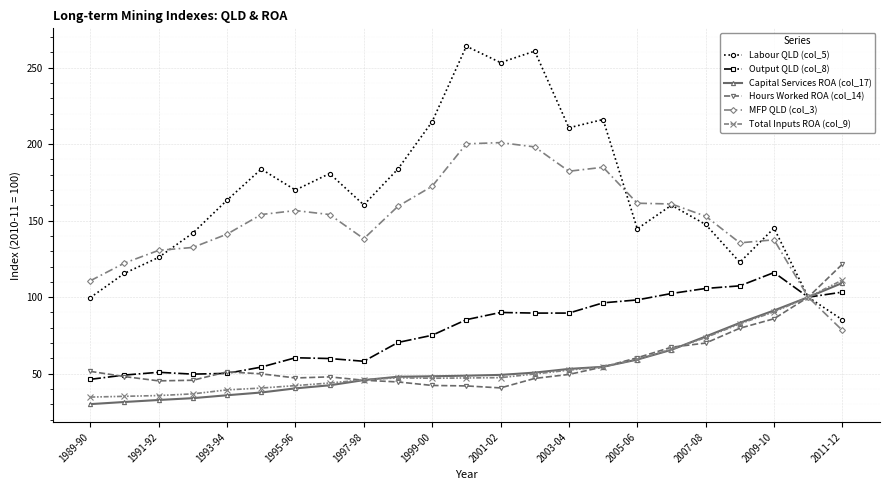

Which series has the largest total across all categories?

Labour QLD (col_5)